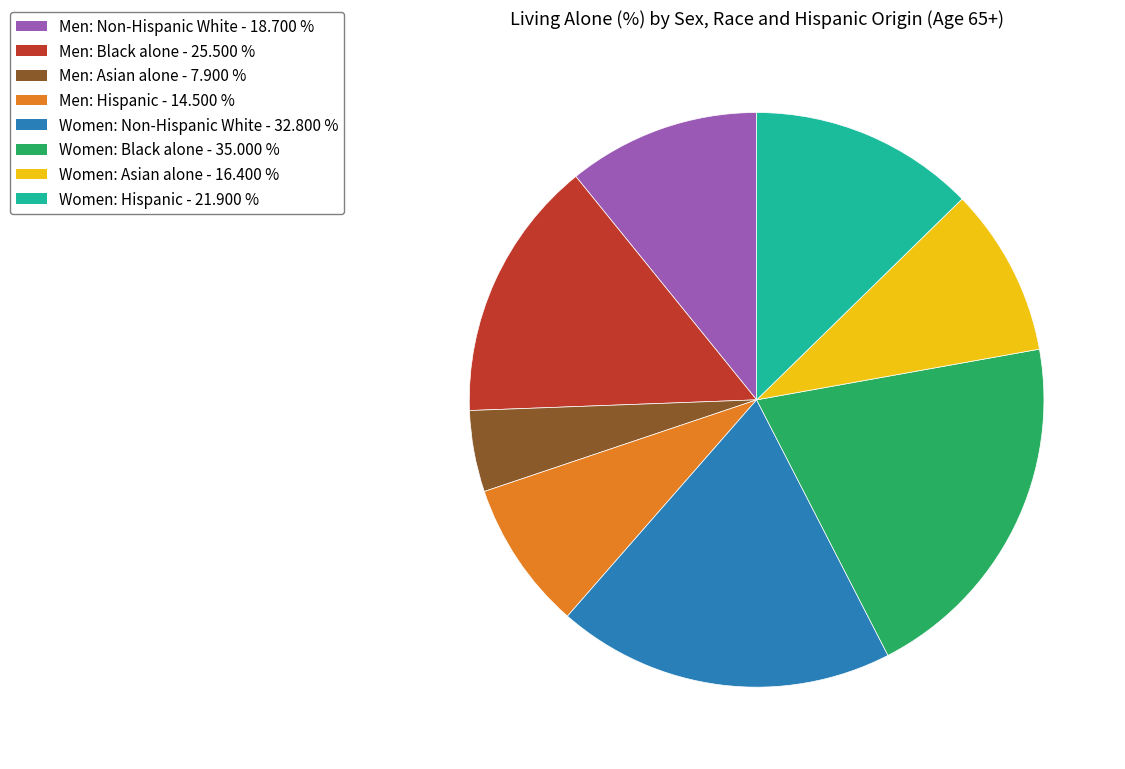

Which category has the biggest portion of the pie?

Women: Black alone